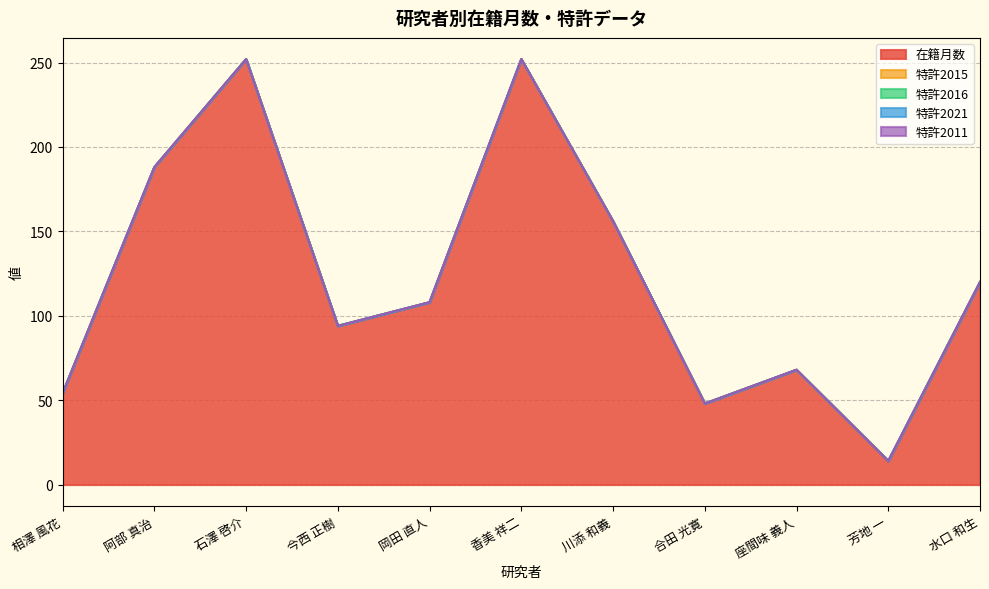

What is the label of the 1st point from the right?

水口 和生